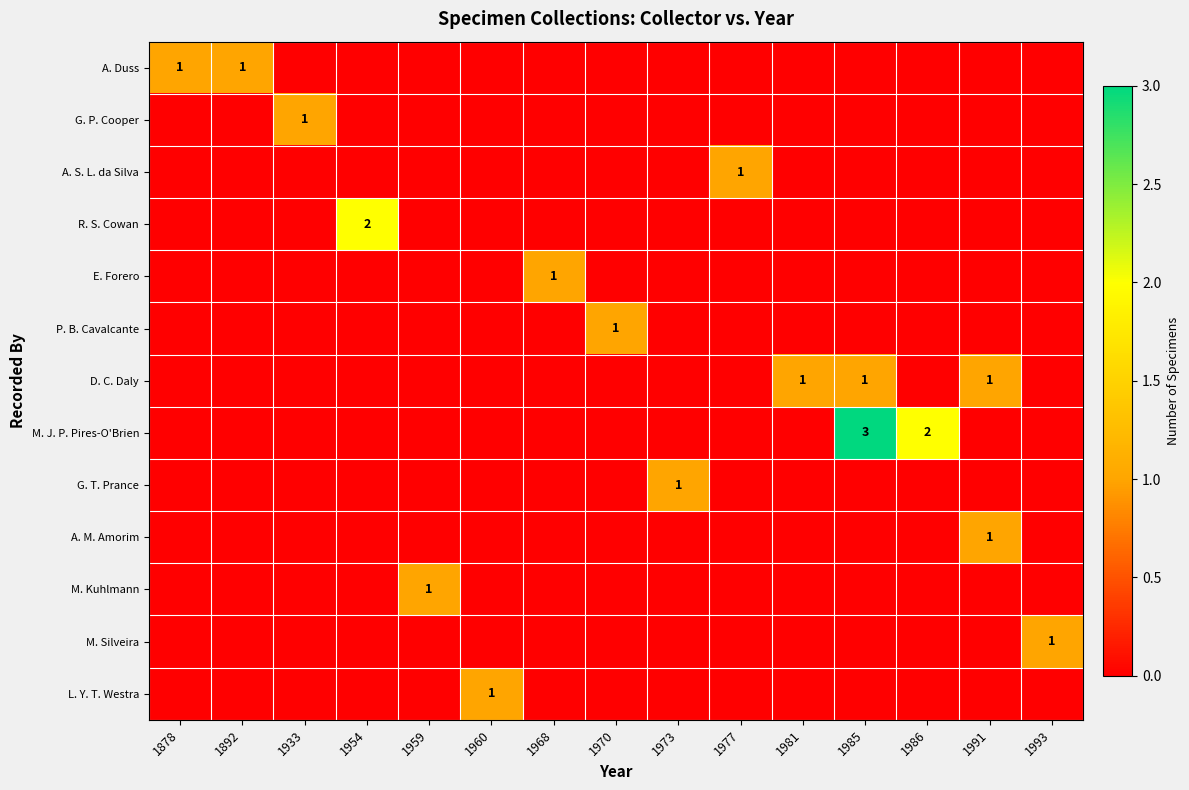

What is the total value across all series at 1981?

1